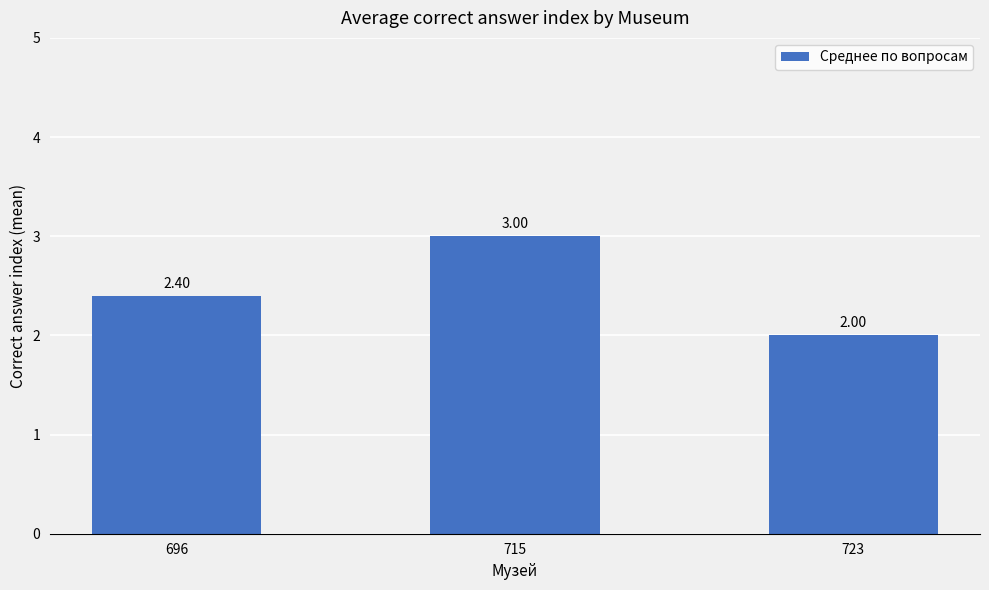

List the labels in order of value, smallest first.

723, 696, 715